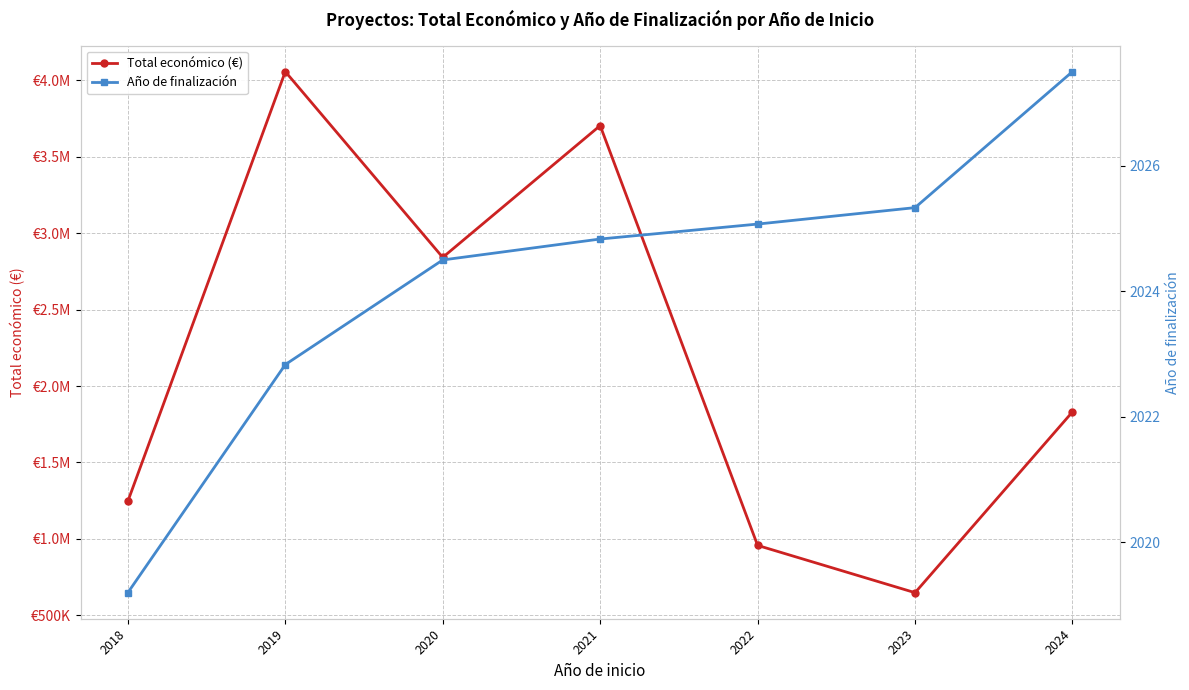

Reading left to right, list all the values displayed in this chart.

Total económico (€): 1246255.0	4055812.7	2841010.0	3702832.3	957700.9	648592.7	1830956.5
Año de finalización: 2019.2	2022.8	2024.5	2024.8	2025.1	2025.3	2027.5